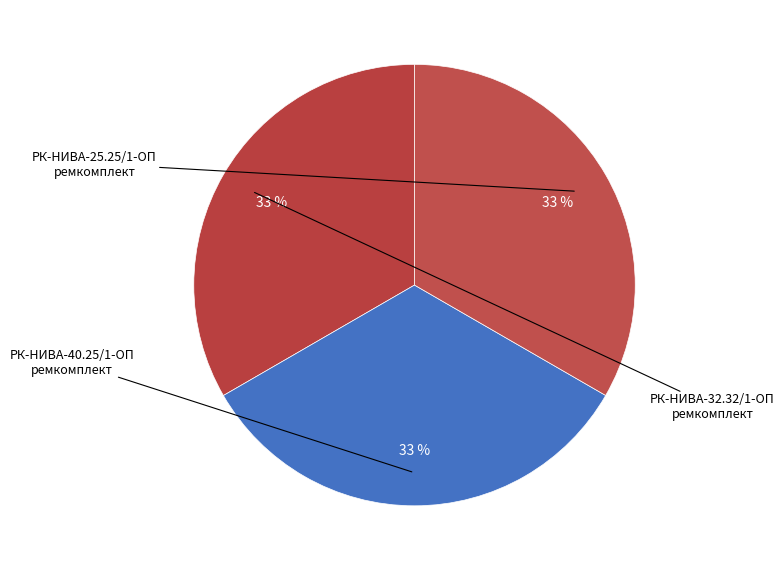

Which category has the smallest portion of the pie?

РК-НИВА-40.25/1-ОП ремкомплект